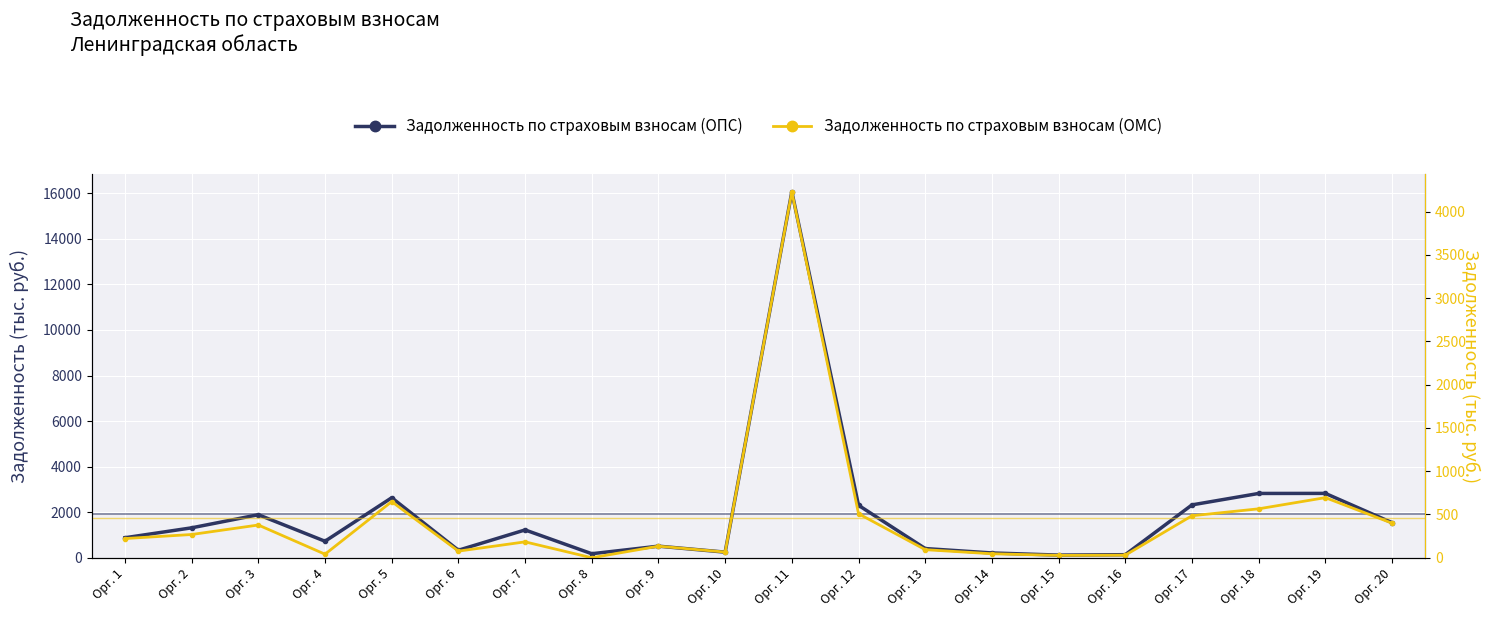

The Задолженность по страховым взносам (ОМС) series shows 9.5 at Орг. 15. True or false?

False